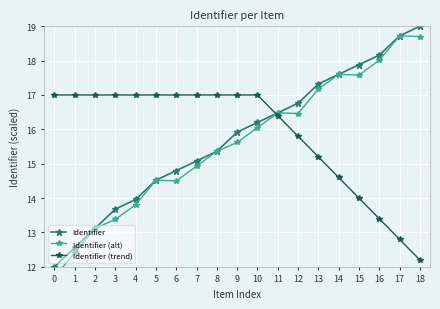

Is this an area chart (filled region under the line)?

No